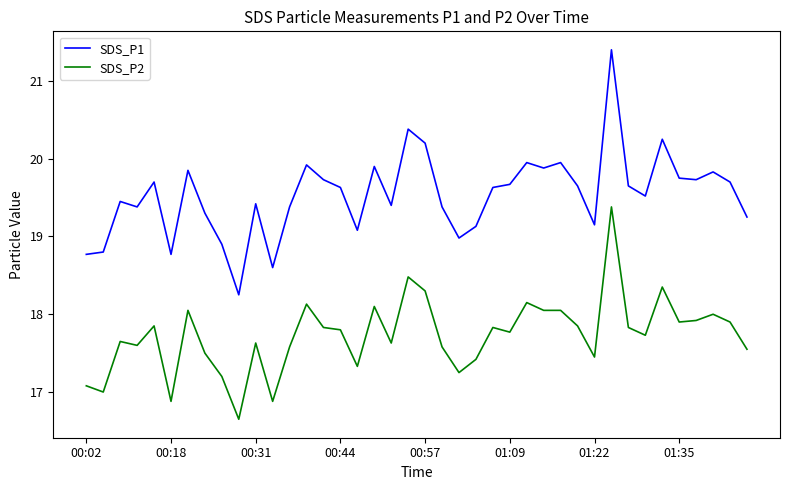

True or false: SDS_P1 and SDS_P2 cross at least once.

False